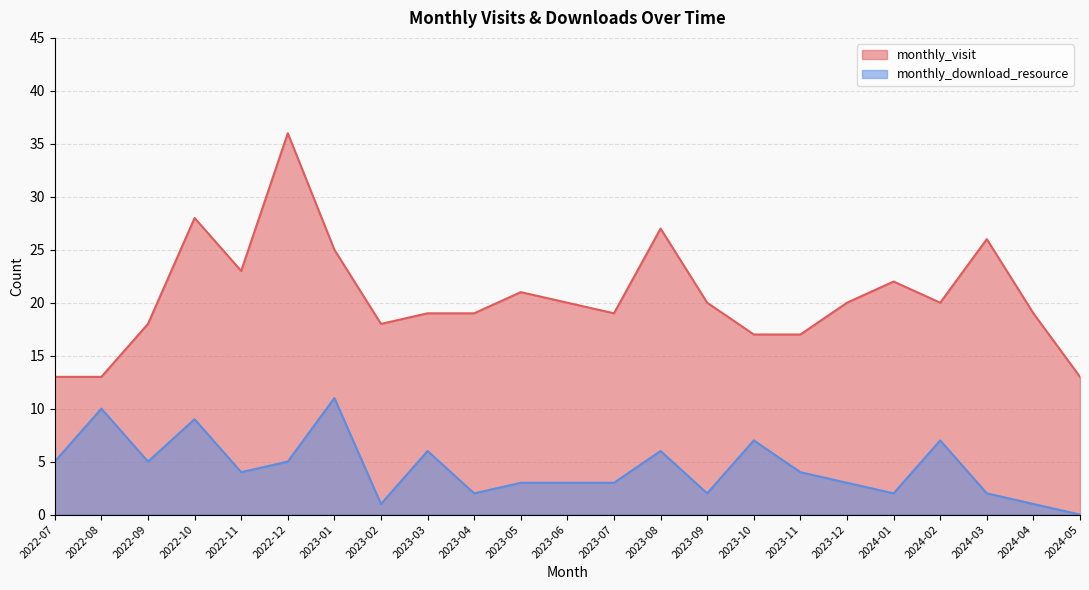

Reading left to right, list all the values displayed in this chart.

monthly_visit: 13	13	18	28	23	36	25	18	19	19	21	20	19	27	20	17	17	20	22	20	26	19	13
monthly_download_resource: 5	10	5	9	4	5	11	1	6	2	3	3	3	6	2	7	4	3	2	7	2	1	0